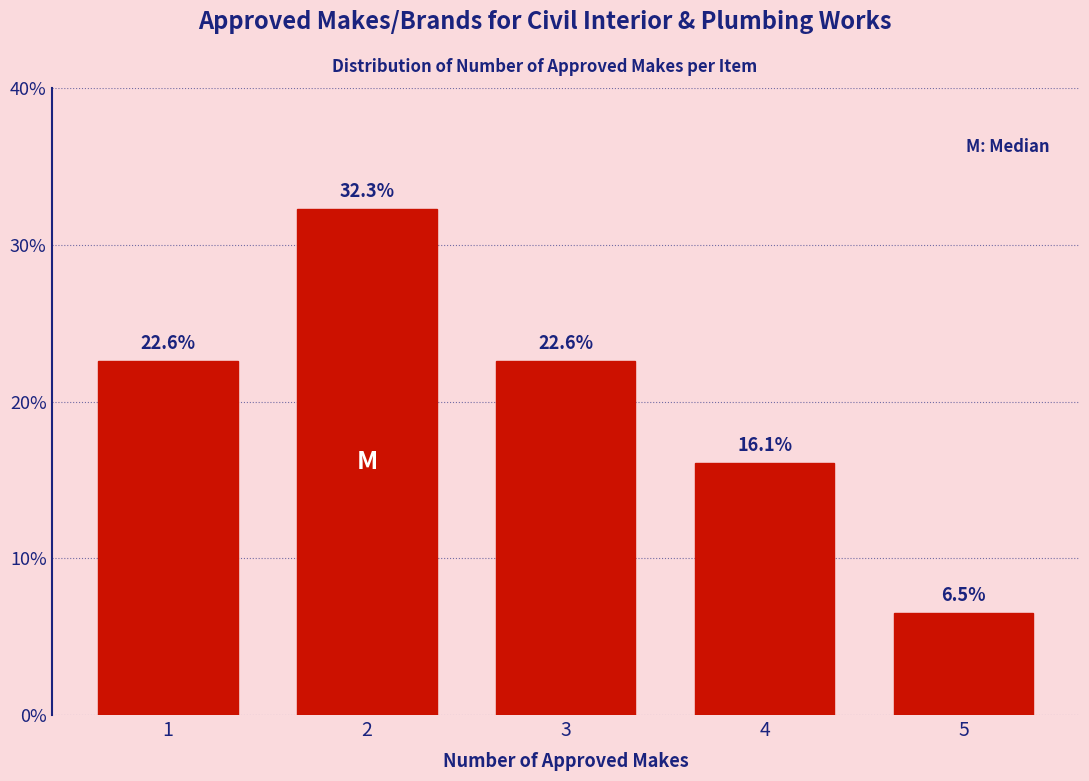

Reading left to right, extract all data points from this chart.

1=22.6	2=32.3	3=22.6	4=16.1	5=6.5